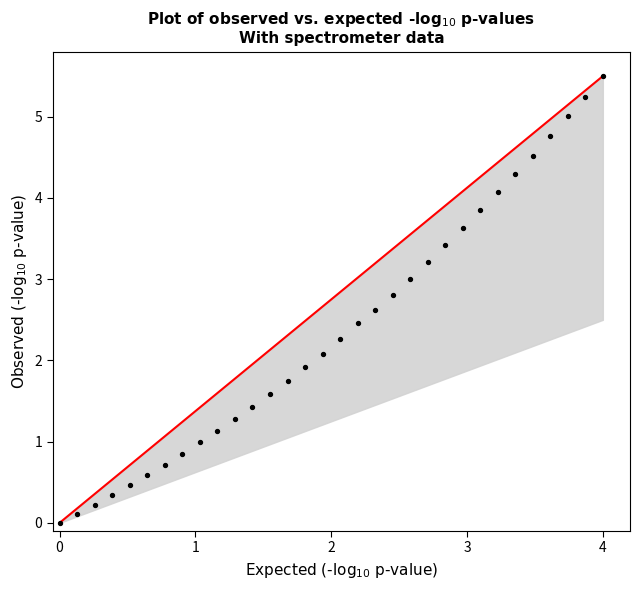

What is the range of X values (max minus min)?

4.0